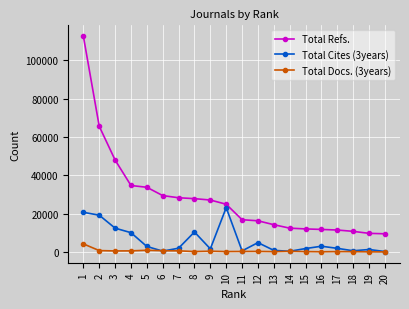

What is the difference between the highest and lowest values at 3?

47329